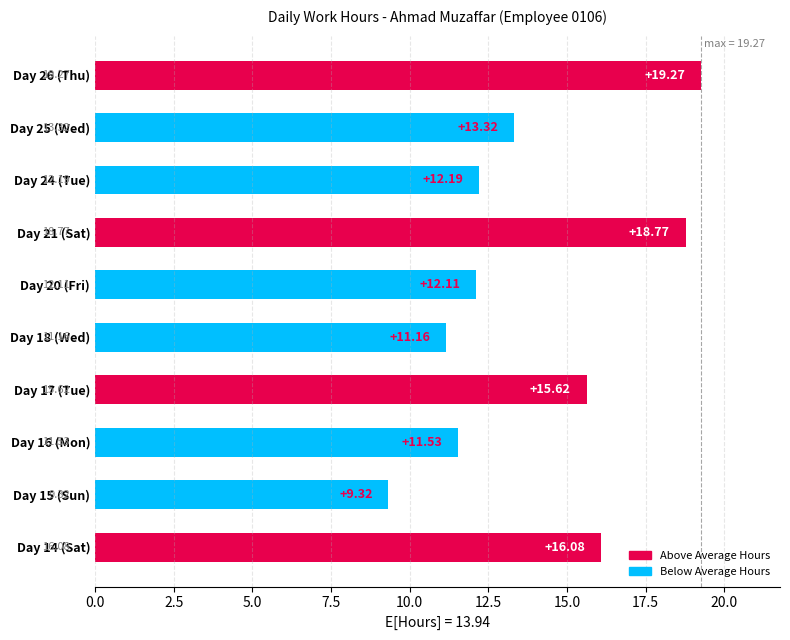

Which has a higher value, Day 15 (Sun) or Day 21 (Sat)?

Day 21 (Sat)